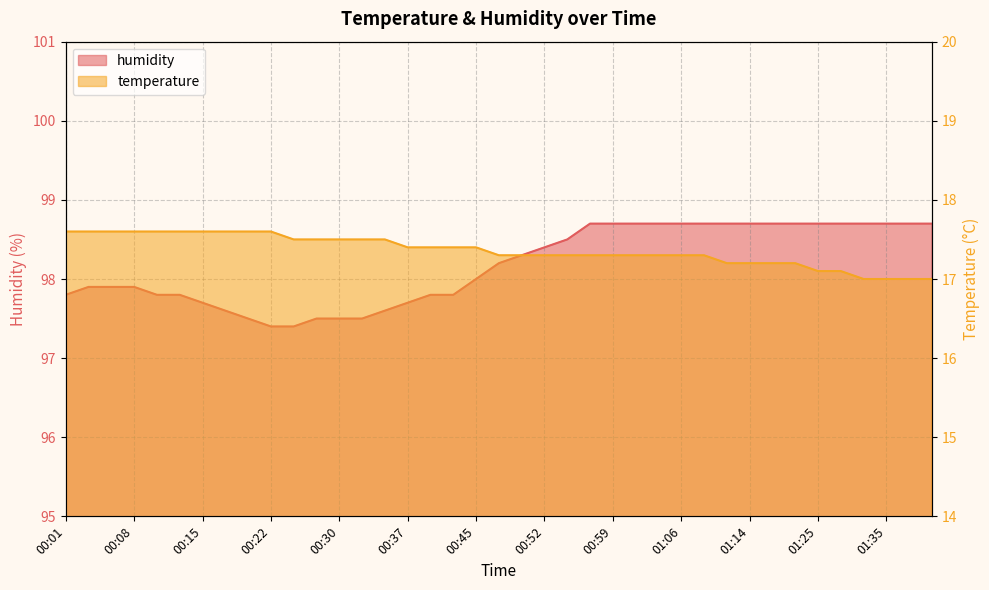

Where is temperature nearest to the value 17?

01:33